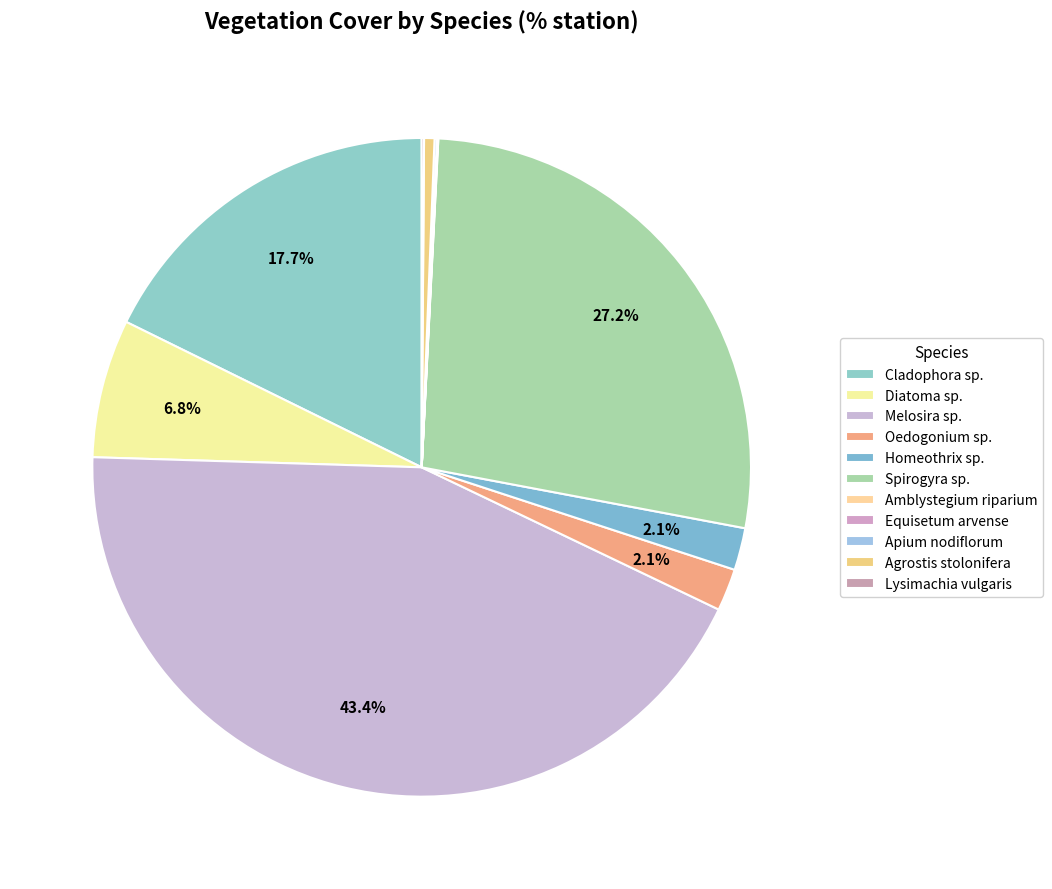

What portion of the pie excludes Lysimachia vulgaris?

99.9%